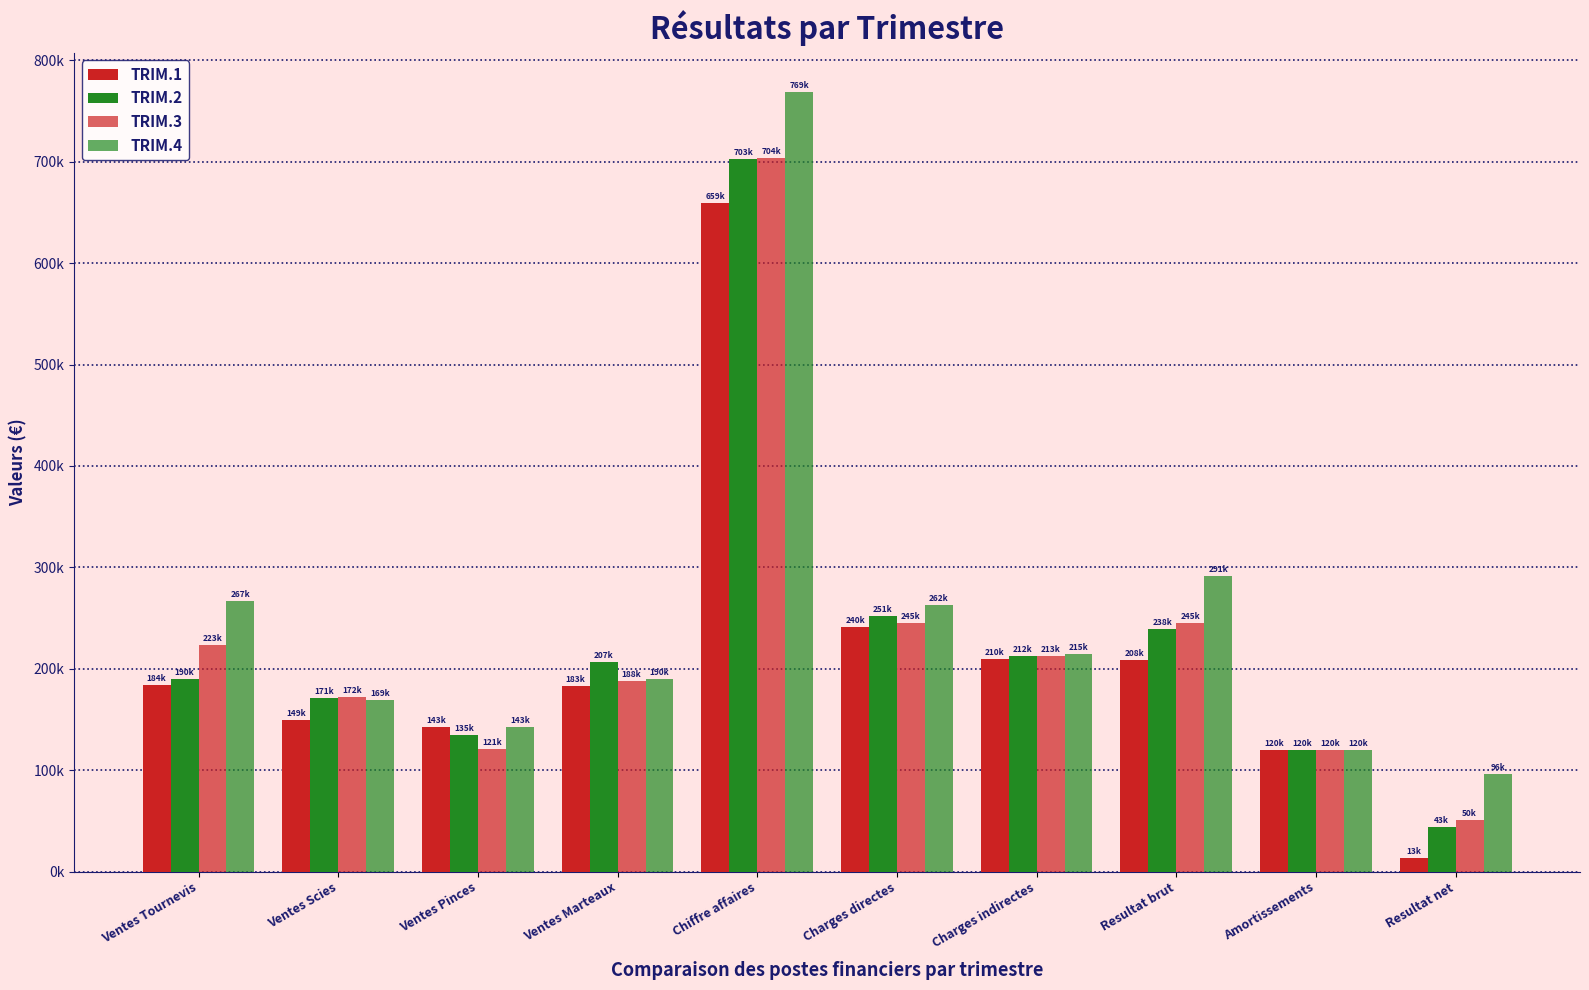

Rank the categories by TRIM.3 value from highest to lowest.

Chiffre affaires, Charges directes, Resultat brut, Ventes Tournevis, Charges indirectes, Ventes Marteaux, Ventes Scies, Ventes Pinces, Amortissements, Resultat net